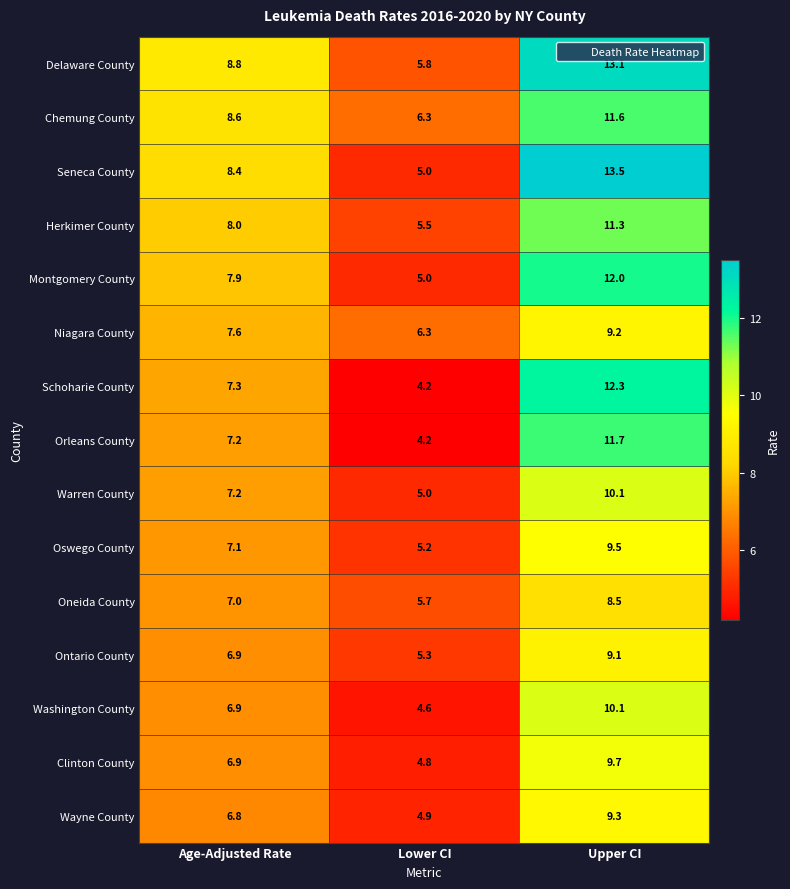

Which series has the largest total across all categories?

Delaware County